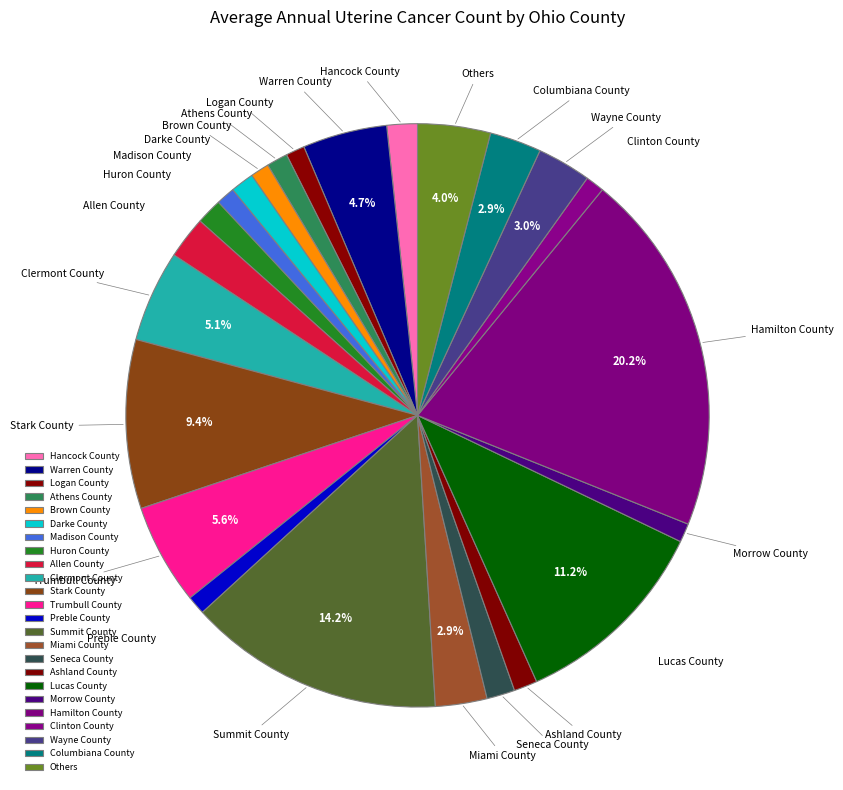

What percentage is NOT represented by Warren County?

95.3%